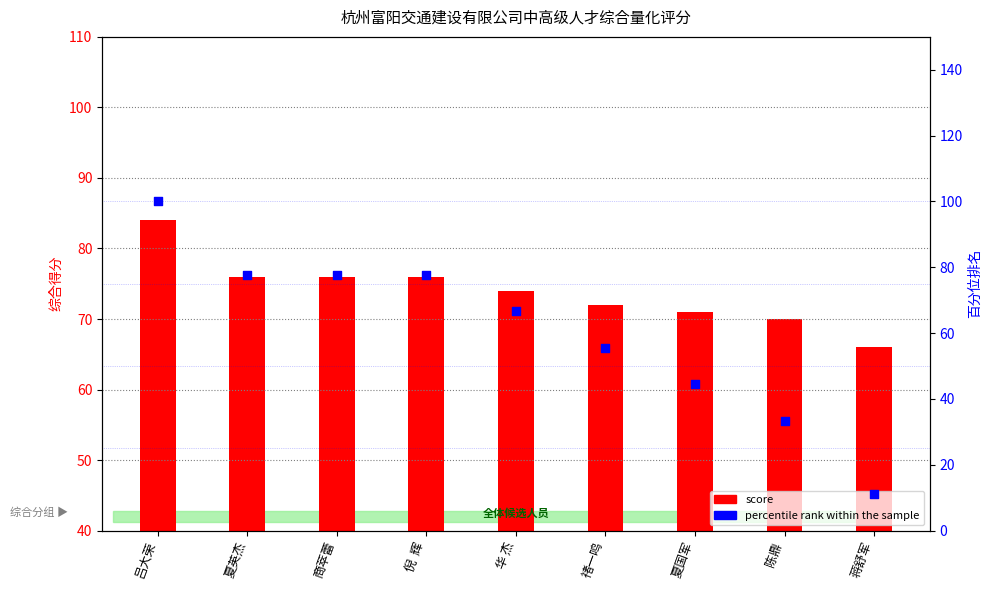

At how many categories does at least one series exceed 91?

1